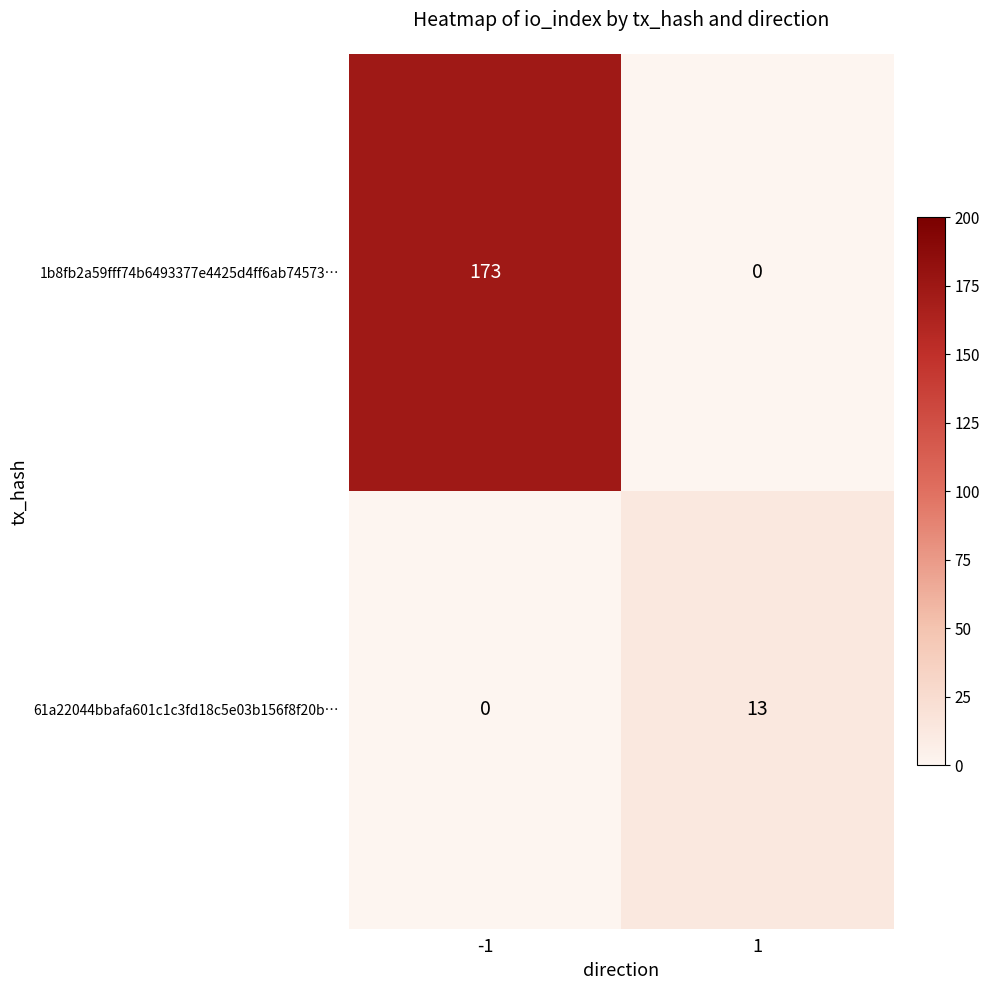

True or false: 1b8fb2a59fff74b6493377e4425d4ff6ab74573… has a value of -57 at 1.

False